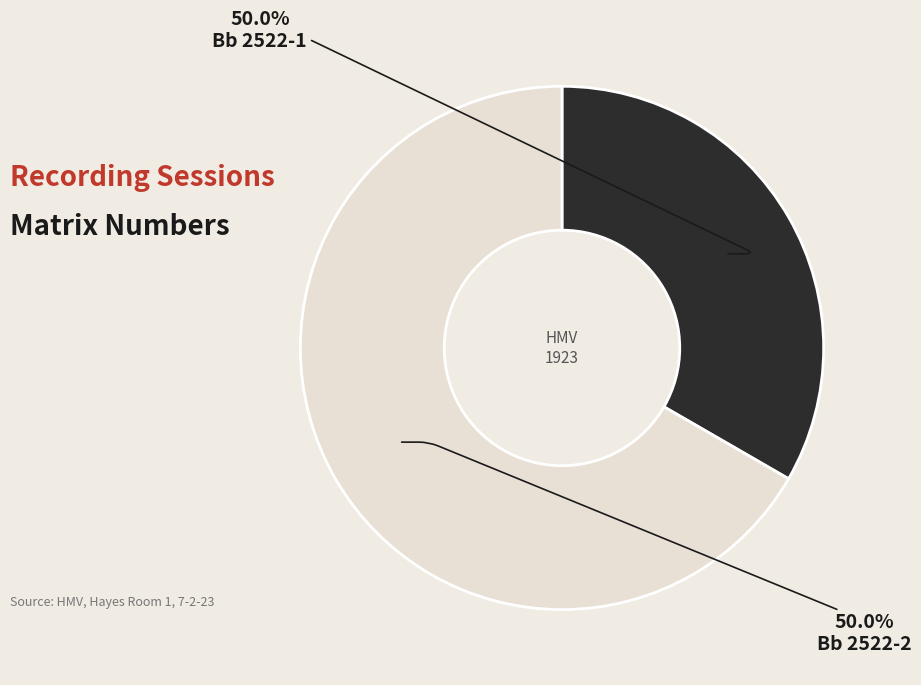

To the nearest percent, what percentage of the pie is Bb 2522-1?

33%